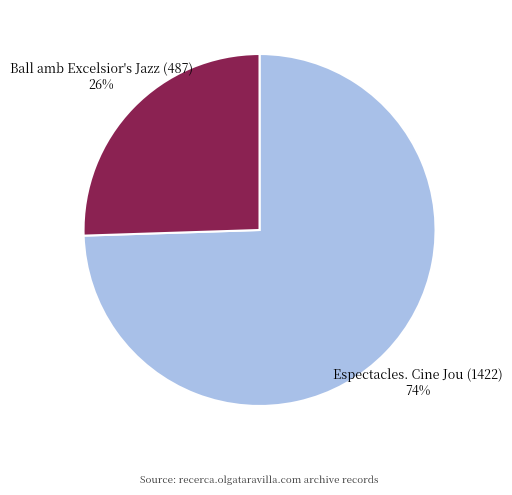

How many slices are in this pie chart?

2